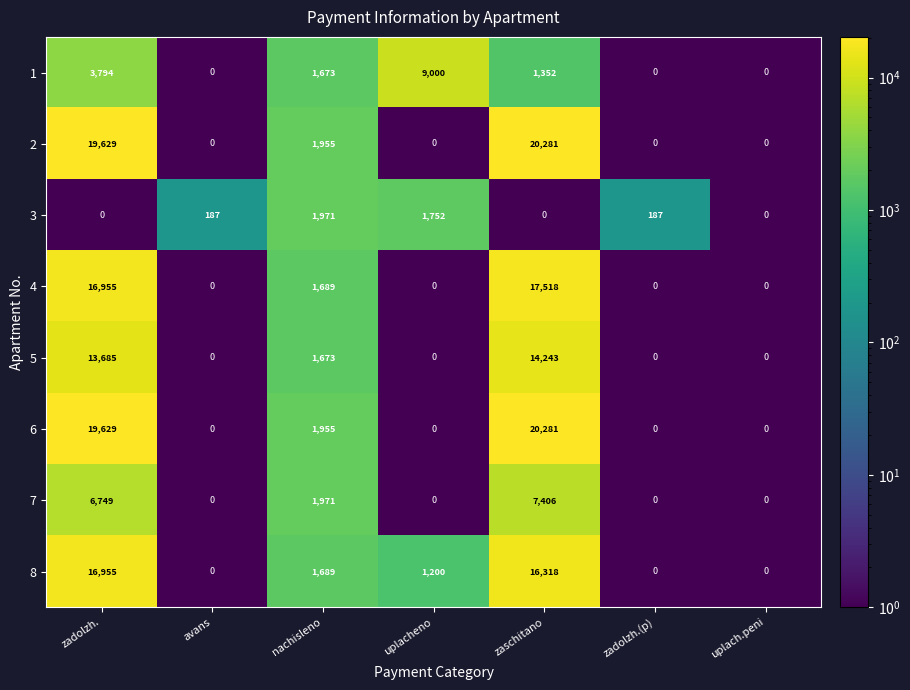

At which label does 2 reach its peak?

zaschitano